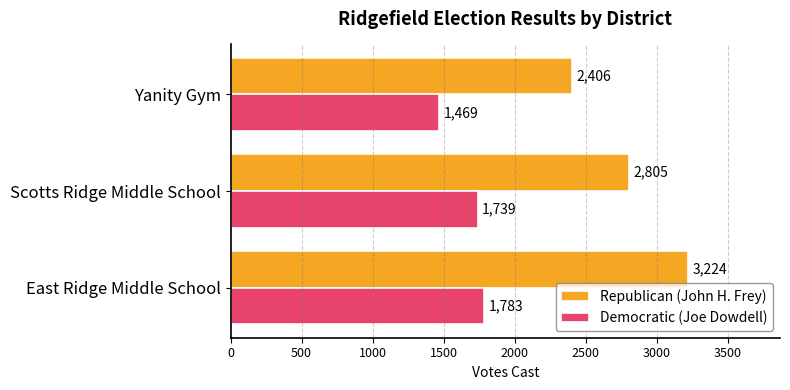

What is the sum of all Democratic (Joe Dowdell) values?

4991